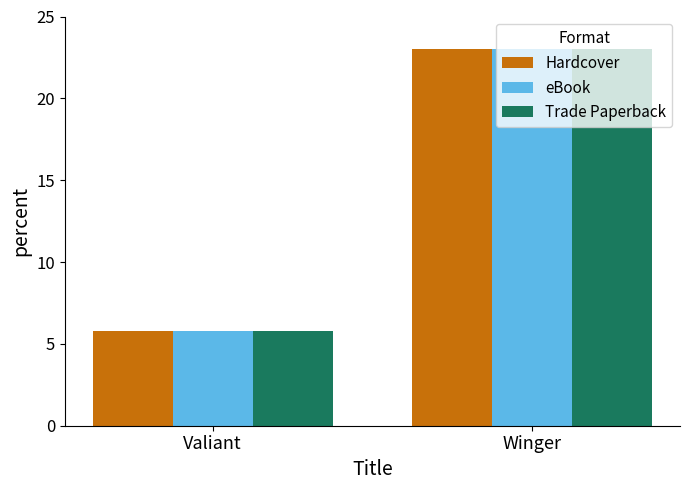

At which category is the sum across all series the highest?

Winger